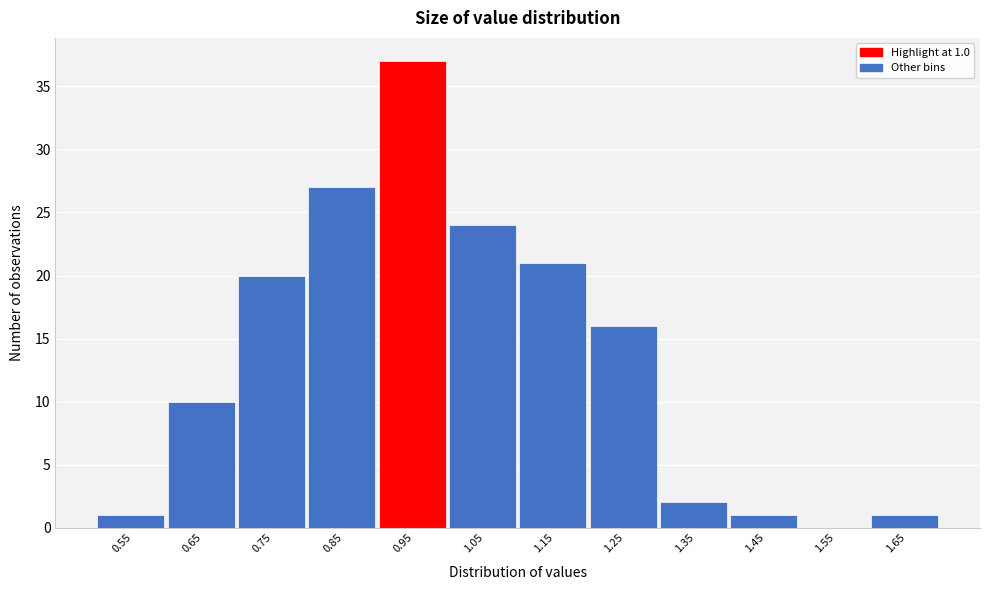

Reading left to right, transcribe all the data shown in this chart.

0.55=1	0.65=10	0.75=20	0.85=27	0.95=37	1.05=24	1.15=21	1.25=16	1.35=2	1.45=1	1.55=0	1.65=1